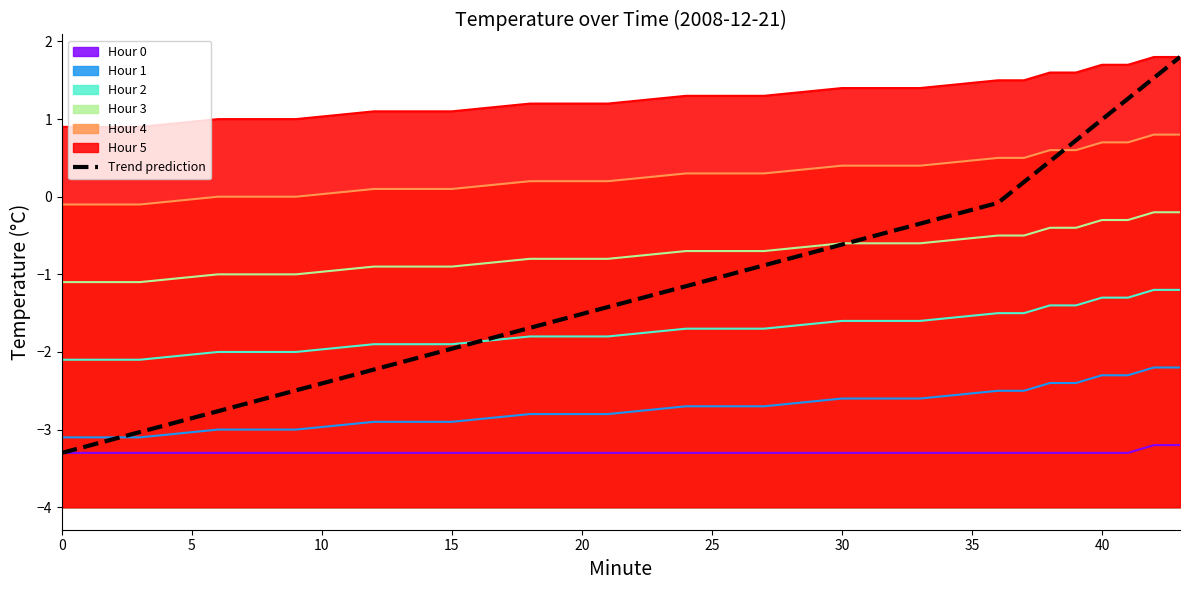

True or false: the data shows -3.4 at 15.

False